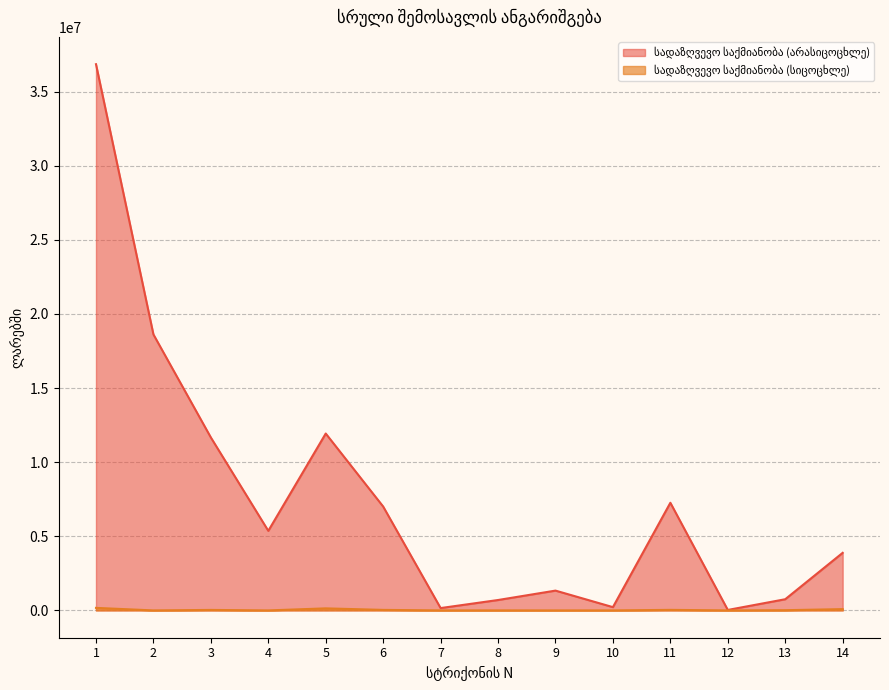

Reading left to right, extract all data points from this chart.

სადაზღვევო საქმიანობა (არასიცოცხლე): 36850519.2	18619124.4	11666458.4	5368212.5	11933148.9	7006776.5	157908.3	701595.0	1336166.5	220577.3	7262862.4	31511.1	754374.0	3884401.5
სადაზღვევო საქმიანობა (სიცოცხლე): 170731.0	0.0	32808.0	0.0	137923.0	35000.0	0.0	1540.0	0.0	0.0	36540.0	0.0	14263.0	87120.0